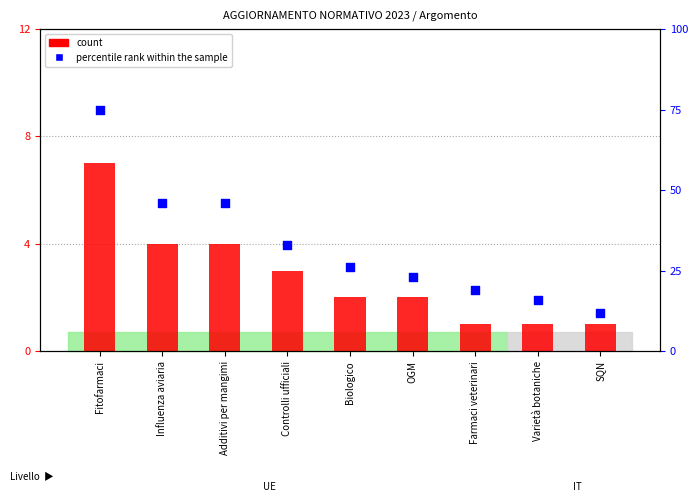

Which series contains the lowest Y value?

count